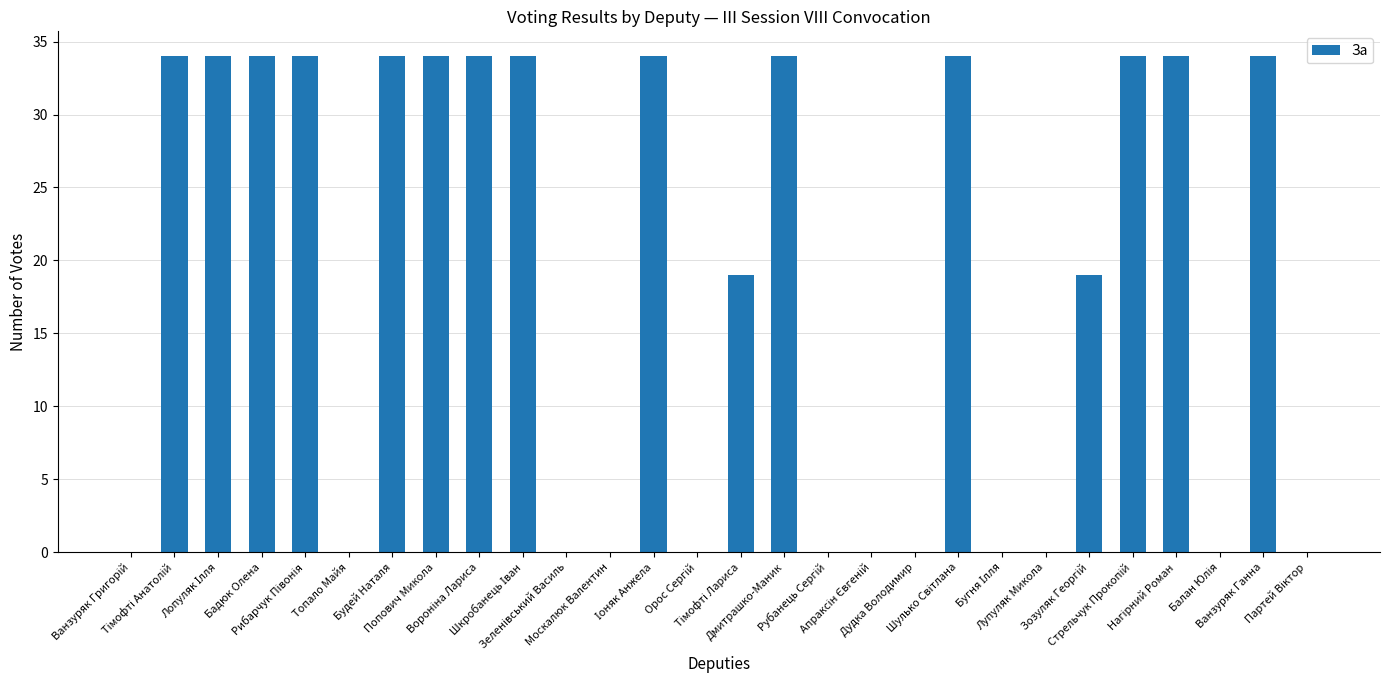

What is the sum of all values?

514